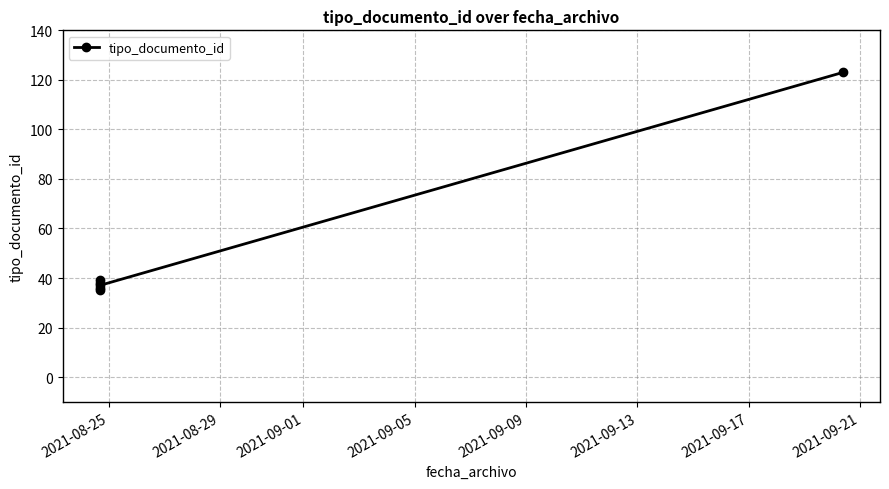

Is it true that the value at 2021-09-05 is 67?

False